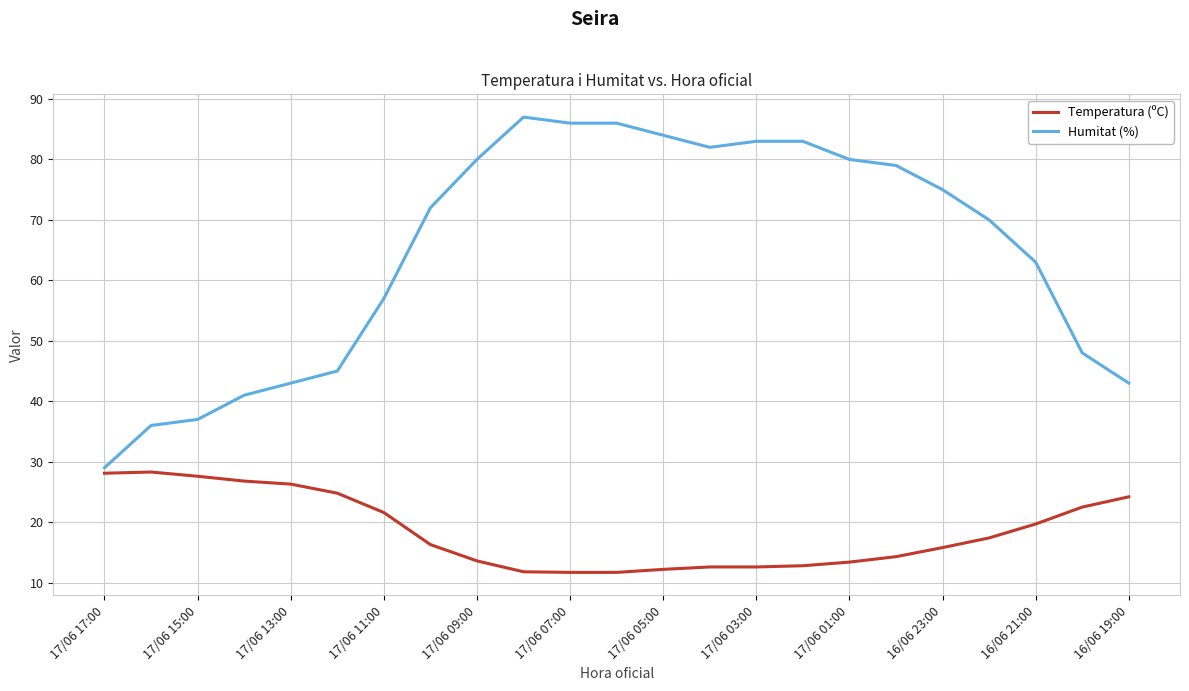

What is the maximum value for Humitat (%)?

87.0